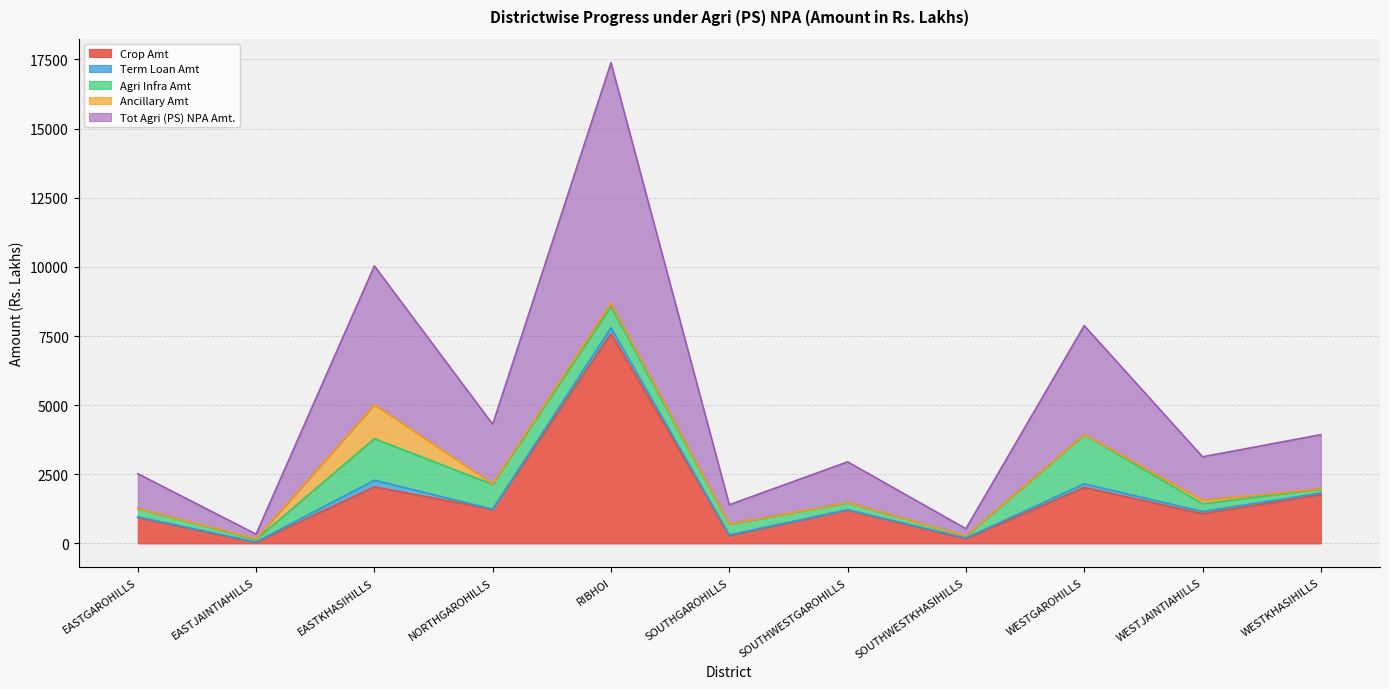

In Term Loan Amt, how many points are lower than both neighbors (excluding endpoints)?

3